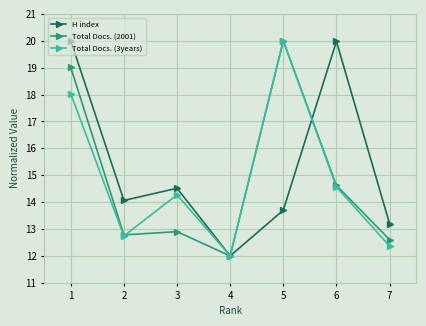

Reading left to right, list all the values displayed in this chart.

H index: 1=20.0	2=14.1	3=14.5	4=12.0	5=13.7	6=20.0	7=13.2
Total Docs. (2001): 1=19.0	2=12.8	3=12.9	4=12.0	5=20.0	6=14.6	7=12.6
Total Docs. (3years): 1=18.0	2=12.7	3=14.3	4=12.0	5=20.0	6=14.6	7=12.4